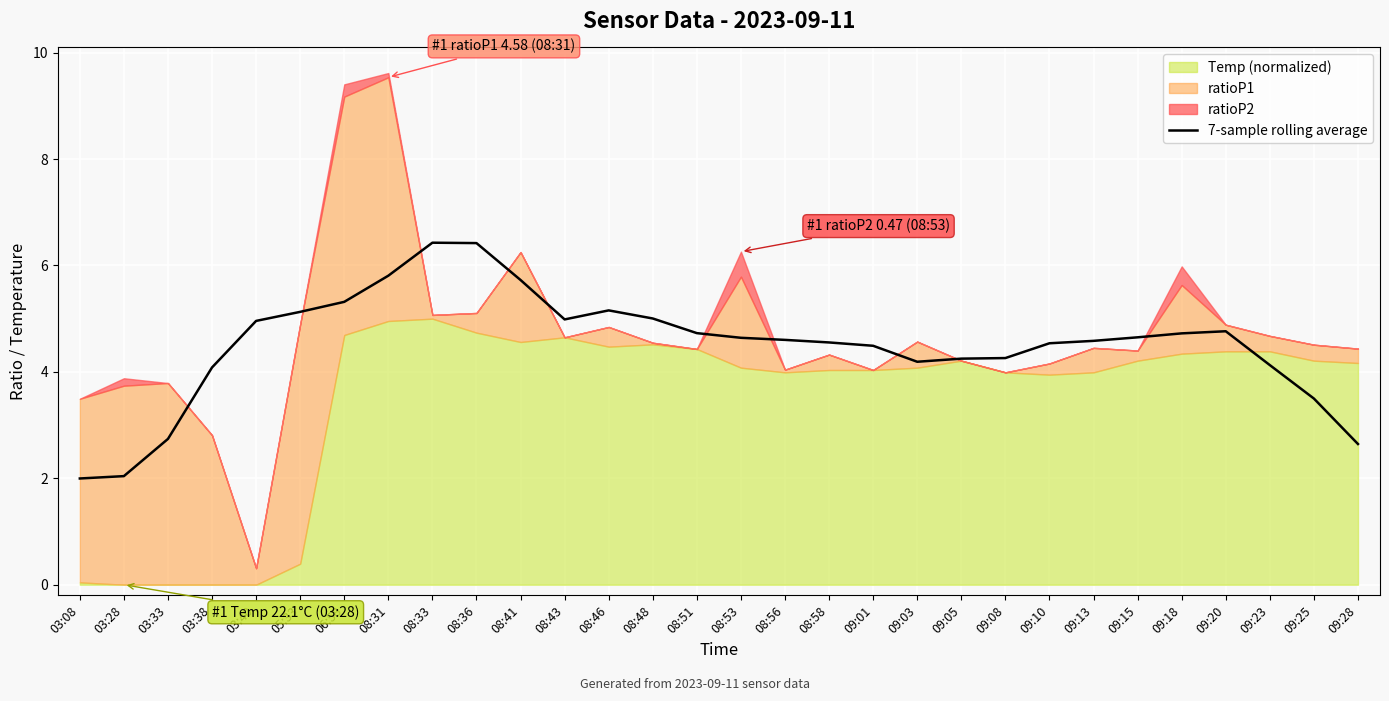

What is the ratio of the value at 09:10 to the value at 09:15?

1.0